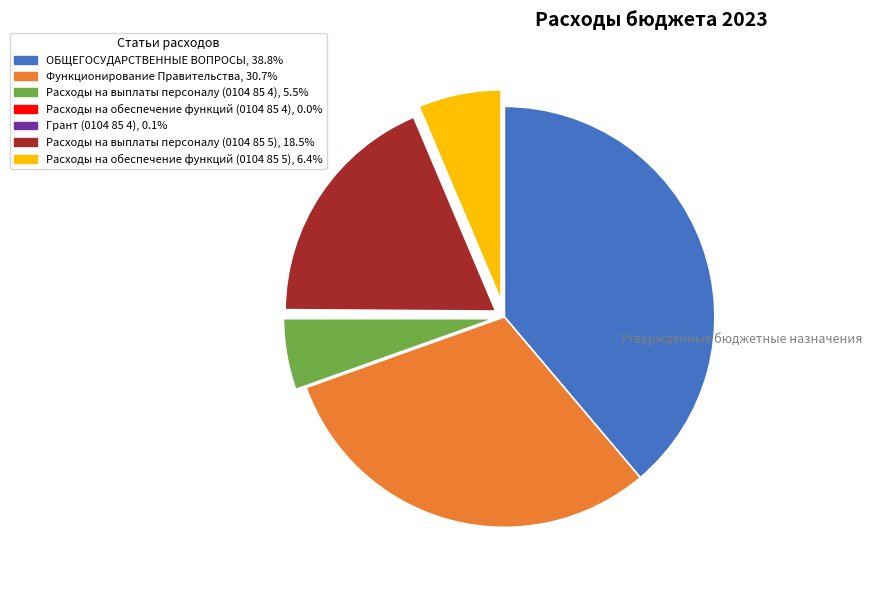

Is the sum of Расходы на выплаты персоналу (0104 85 4) and Расходы на выплаты персоналу (0104 85 5) greater than half?

No